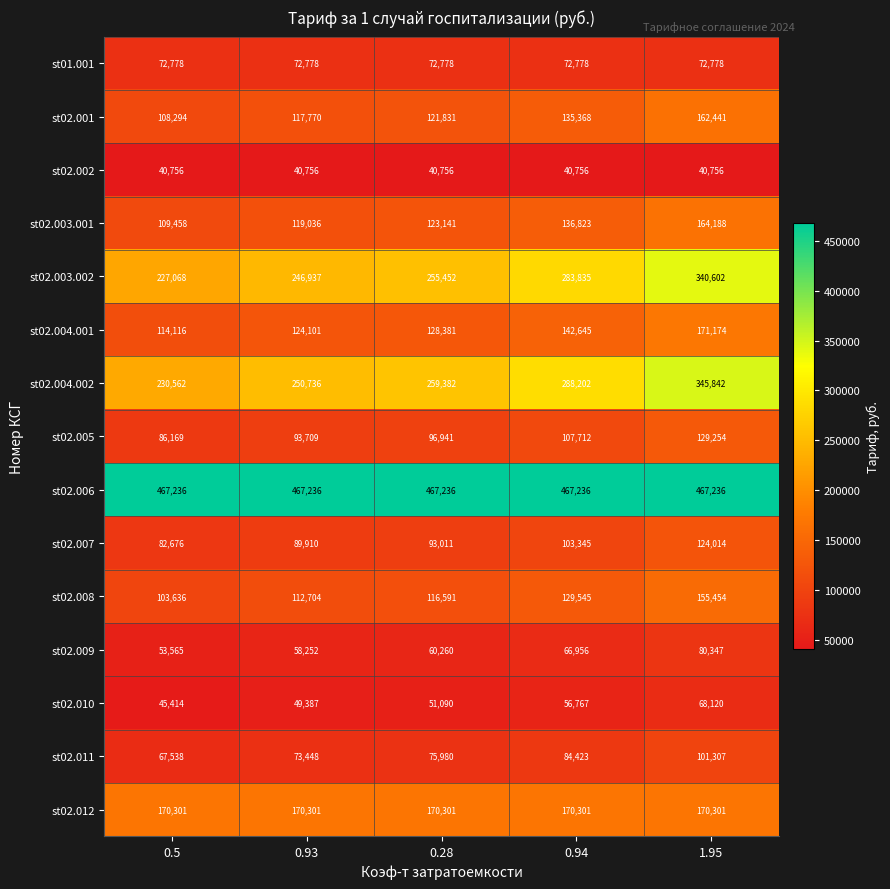

At how many categories does at least one series exceed 269468?

5